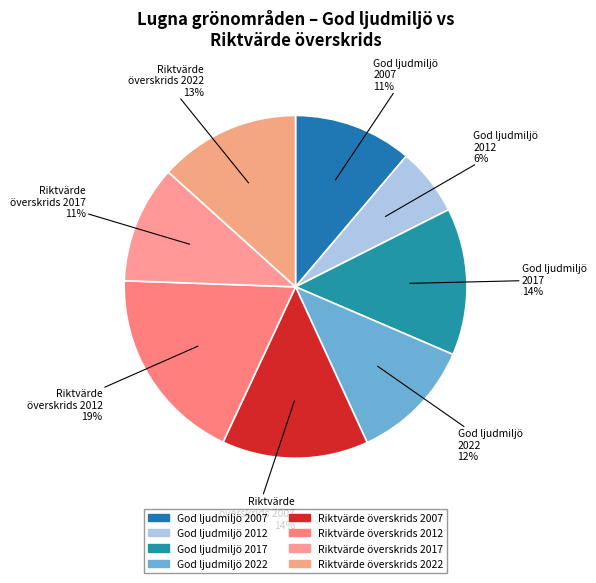

To the nearest percent, what portion does God ljudmiljö 2017 represent?

14%